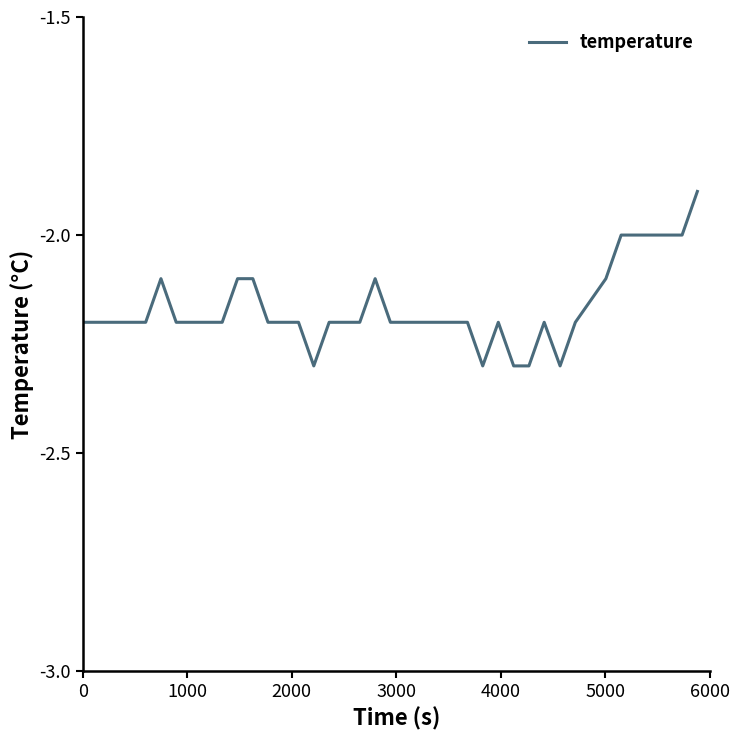

What is the difference between the maximum and minimum values?

0.4